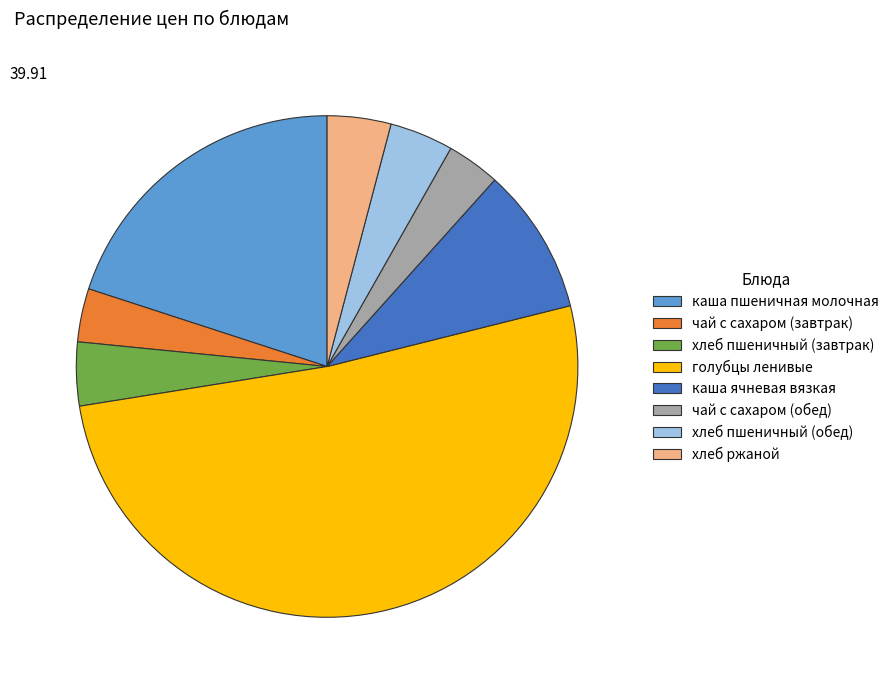

Which has a higher value, каша ячневая вязкая or чай с сахаром (завтрак)?

каша ячневая вязкая